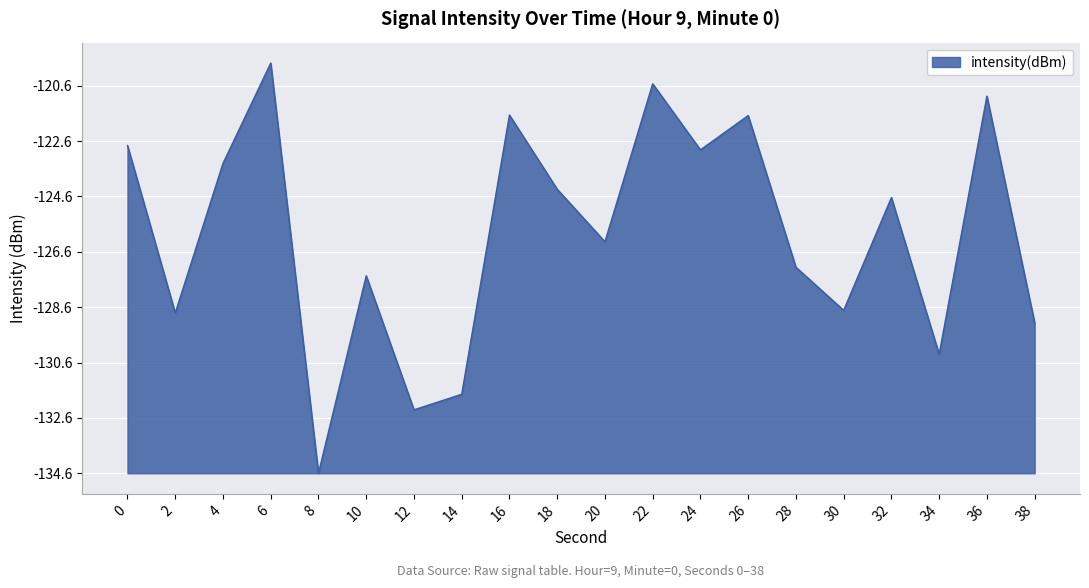

What is the ratio of the value at 24 to the value at 38?

2.1